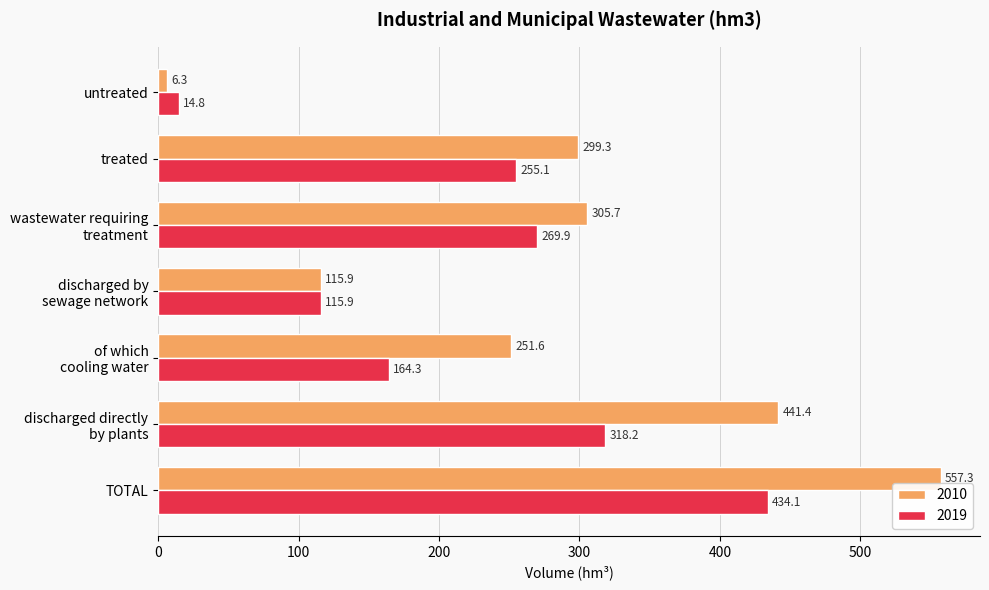

What is the difference between the 2010 values at treated and untreated?

293.0